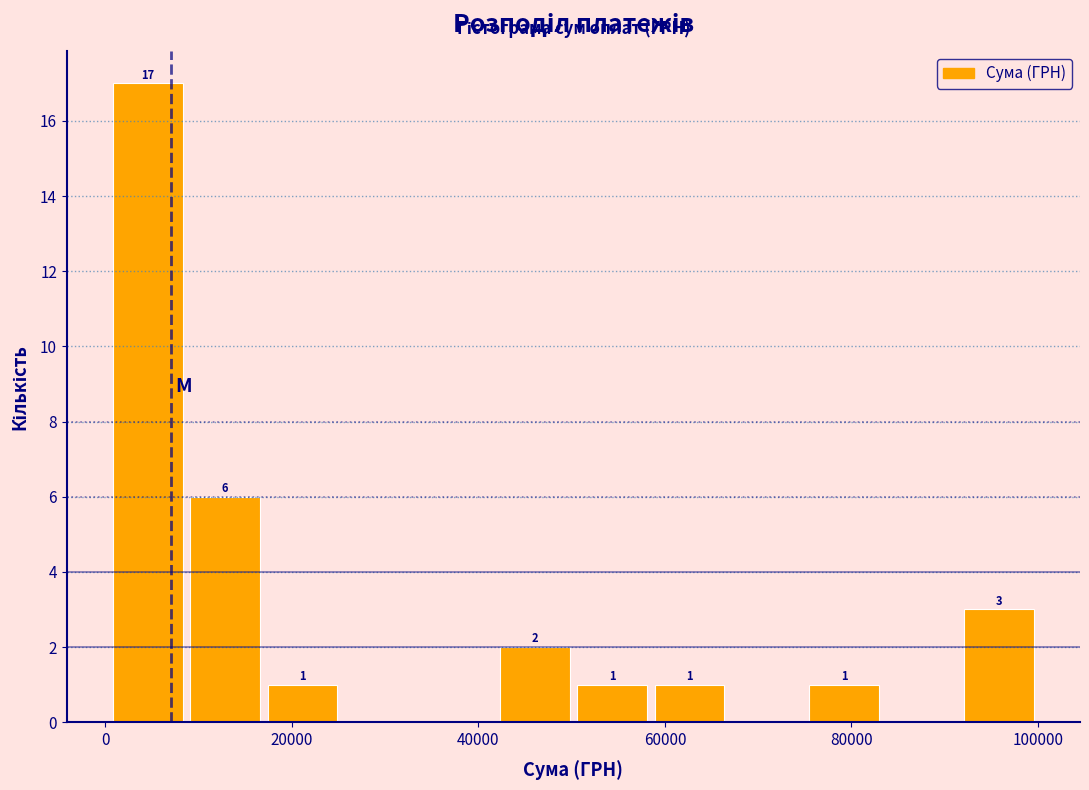

Which range on the x-axis has the tallest bar?

0 to 8000